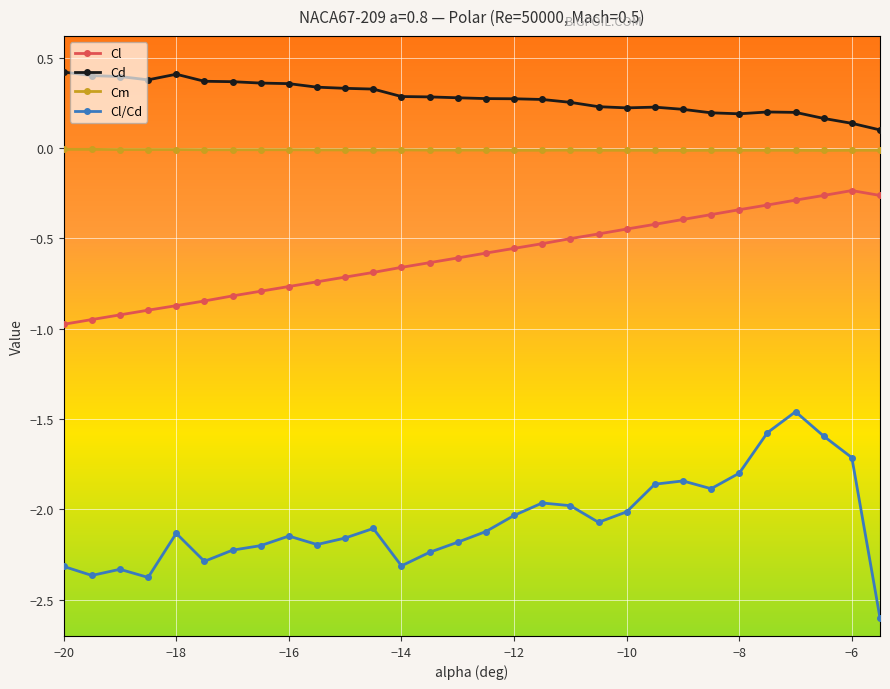

Count the number of categories in the chart.

30